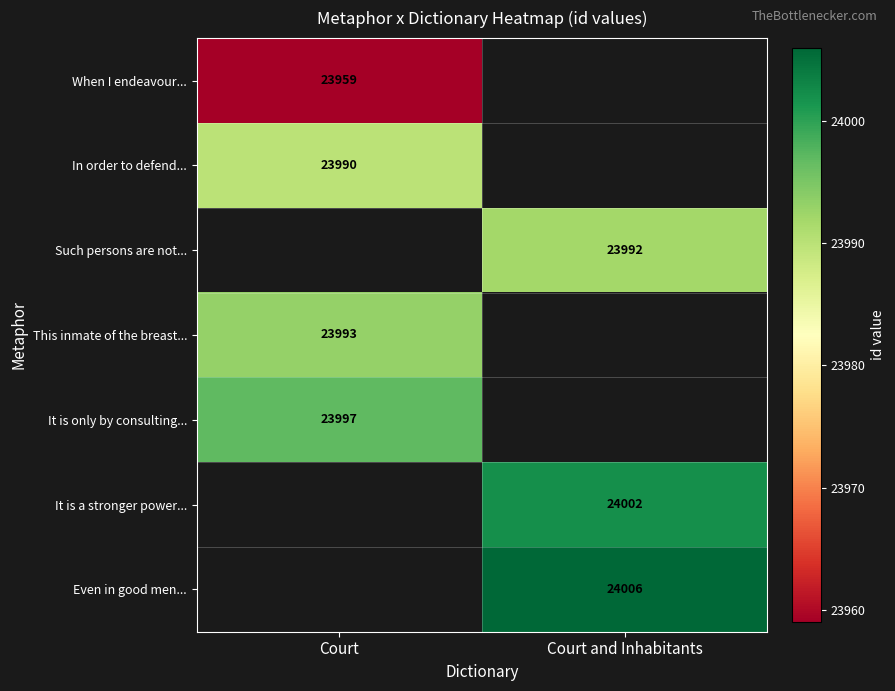

Is it true that It is a stronger power... equals 24002 at Court and Inhabitants?

True